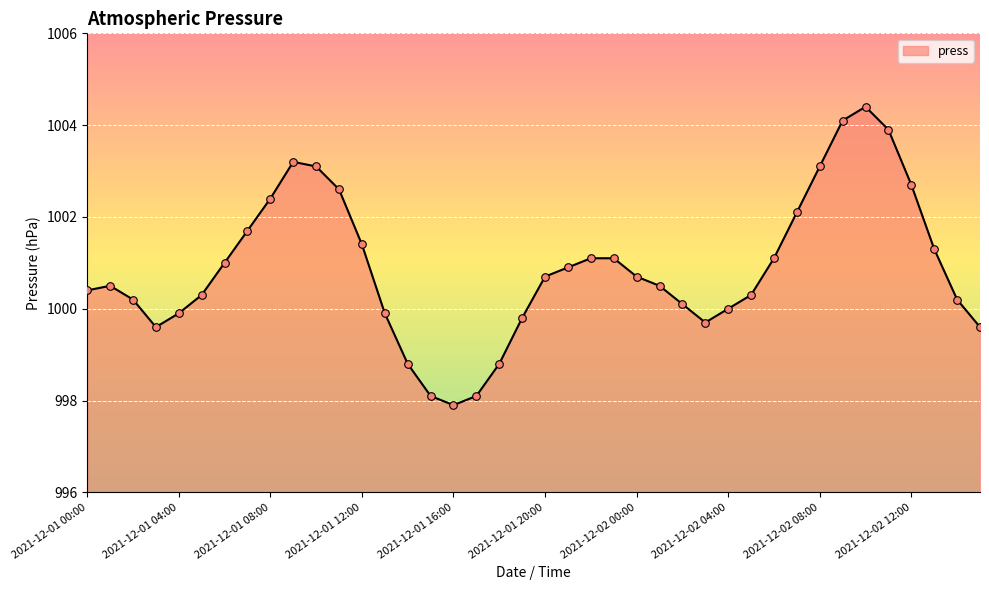

What is the smallest value displayed?

997.9